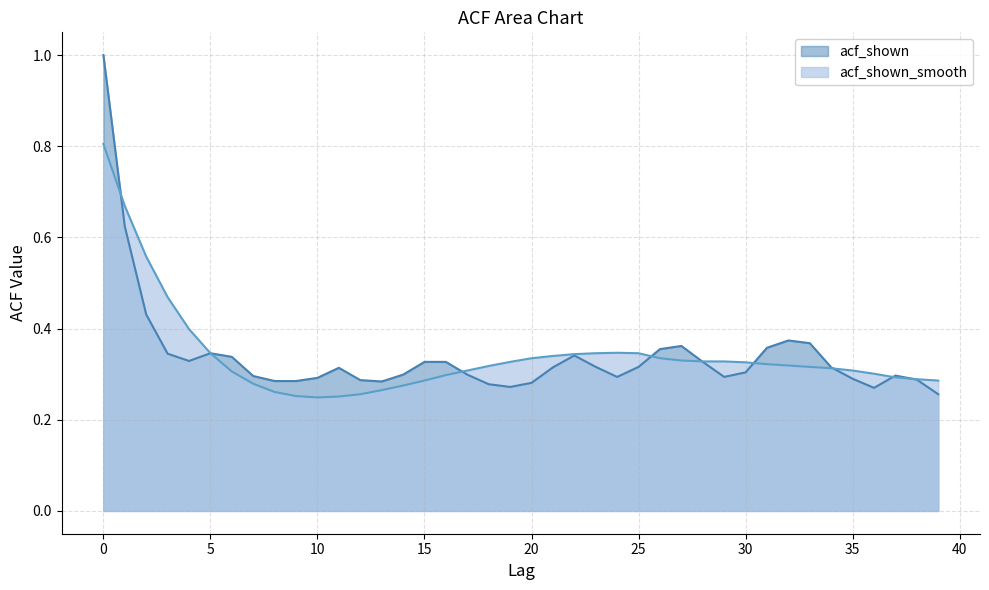

Read the acf_shown value at 5.

0.3